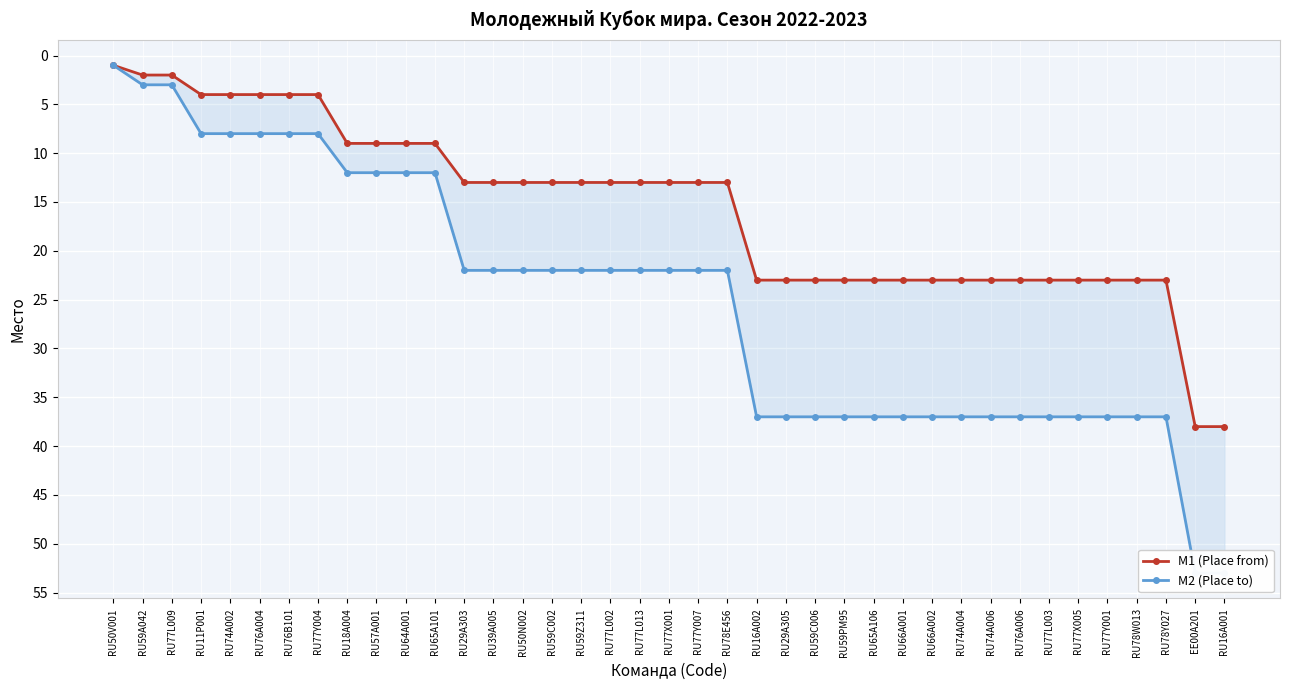

What position from the left is RU77Y001?

35